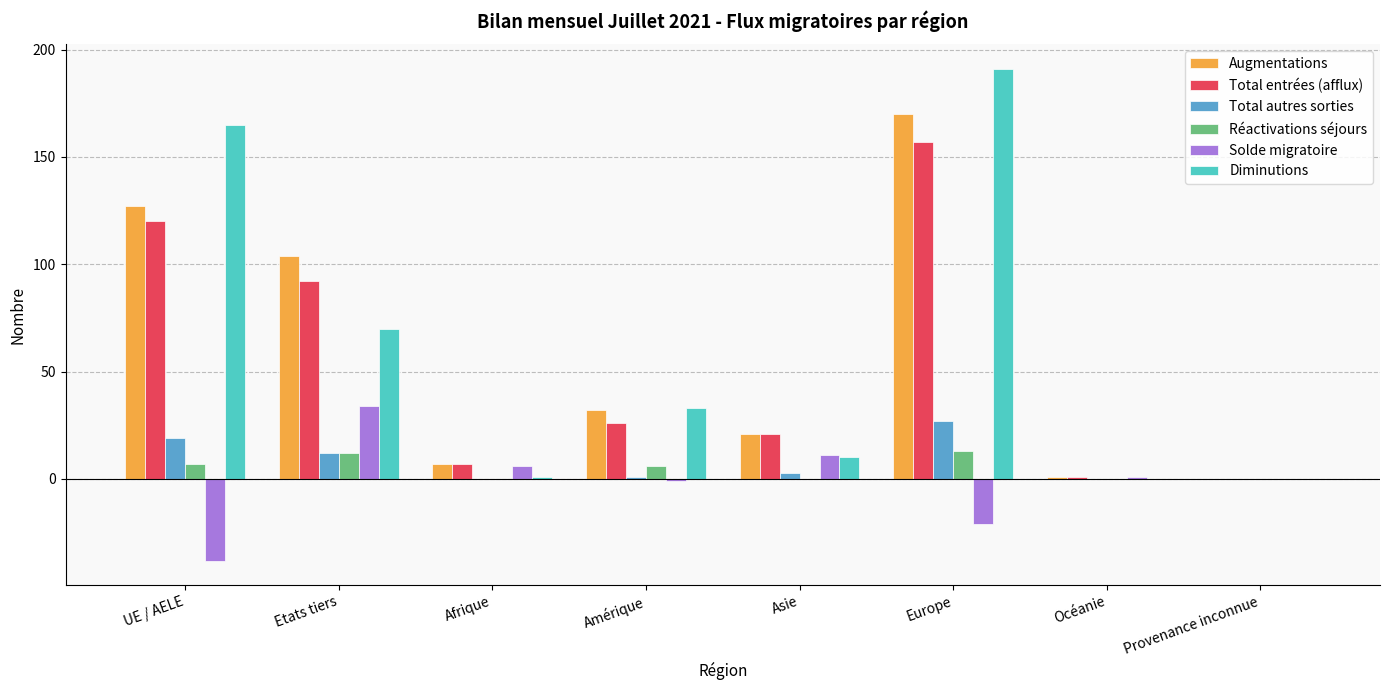

What are all the series names shown in the legend?

Augmentations, Total entrées (afflux), Total autres sorties, Réactivations séjours, Solde migratoire, Diminutions